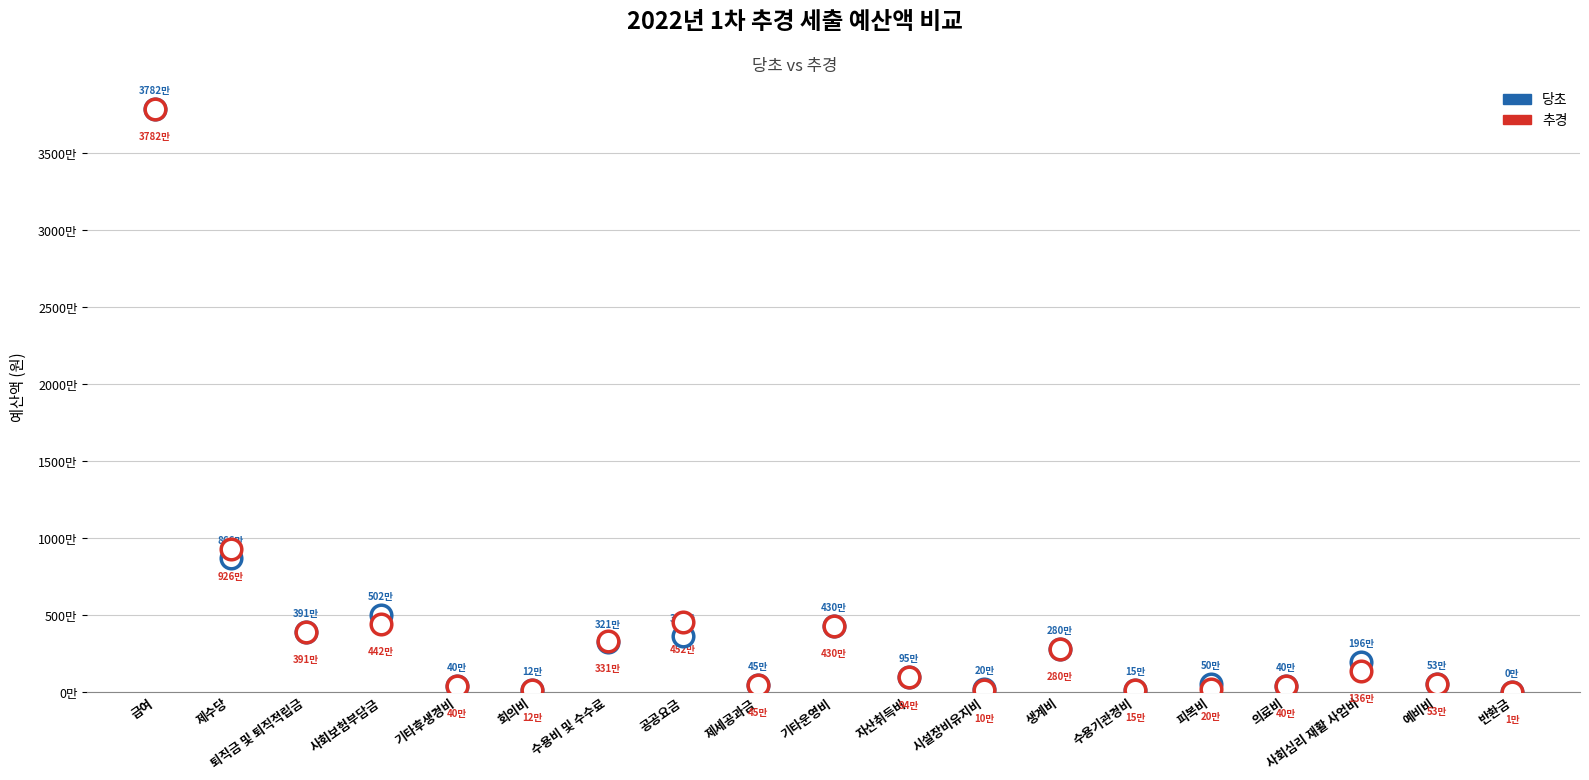

What are all the series names shown in the legend?

당초, 추경